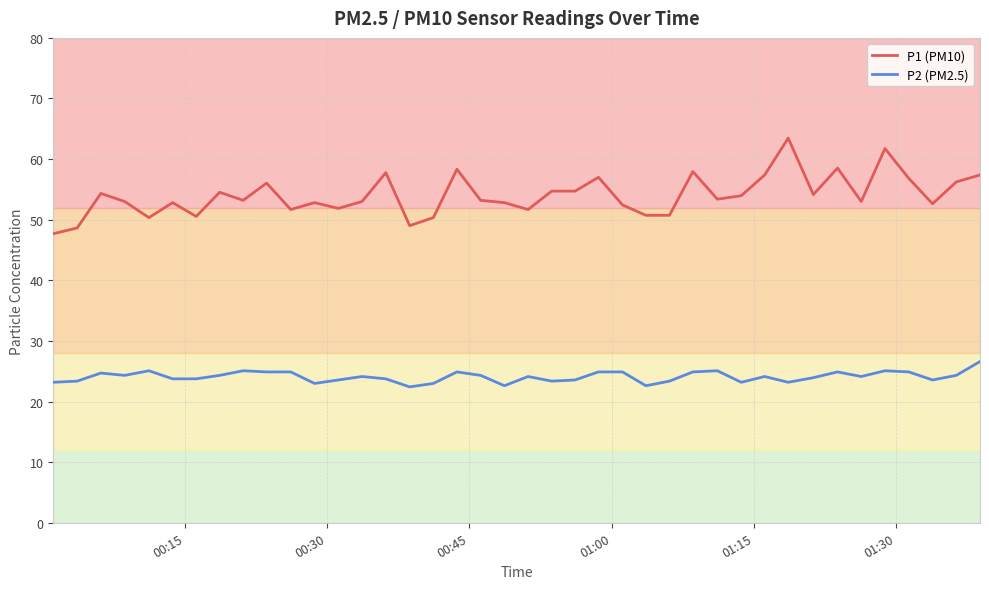

Which series has the widest spread of values?

P1 (PM10)